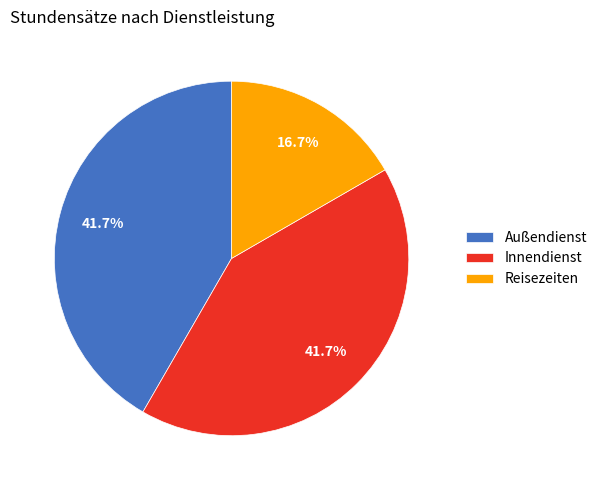

Does Reisezeiten account for over 50% of the chart?

No